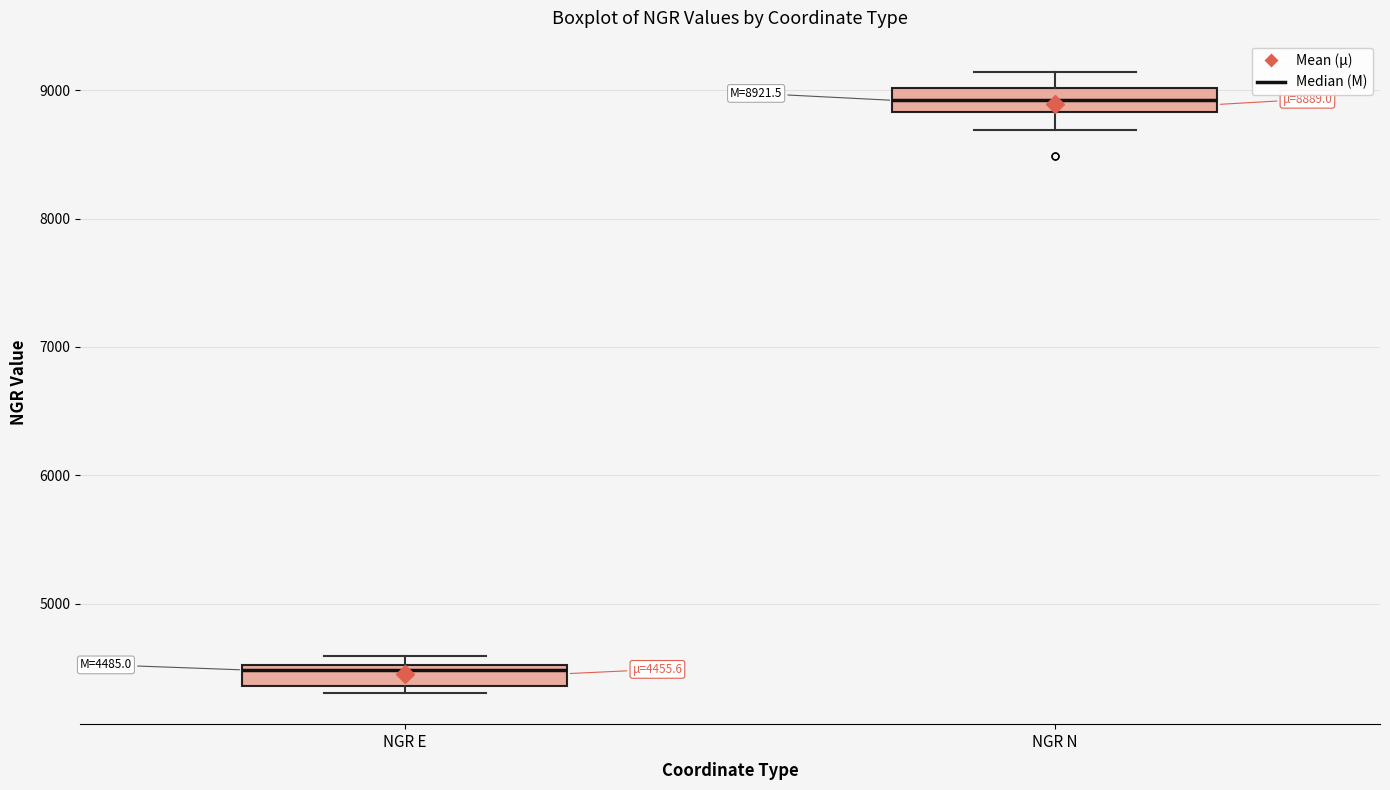

Which box's median line is the lowest?

NGR E